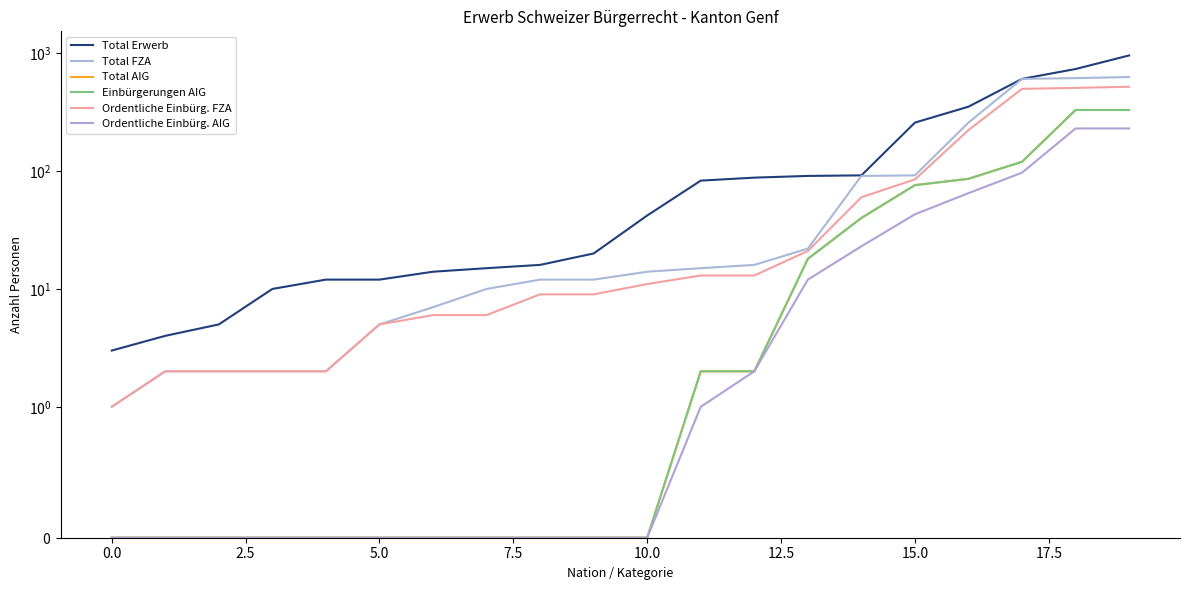

Which category has the highest value in the Total FZA series?

19